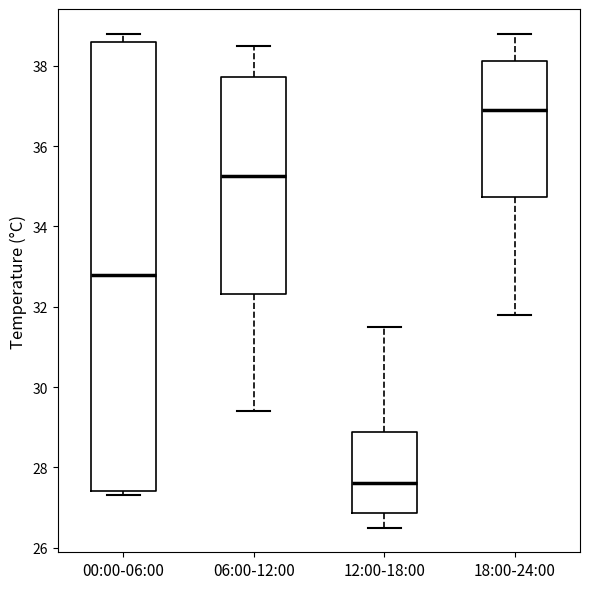

Which box's median line is the lowest?

12:00-18:00